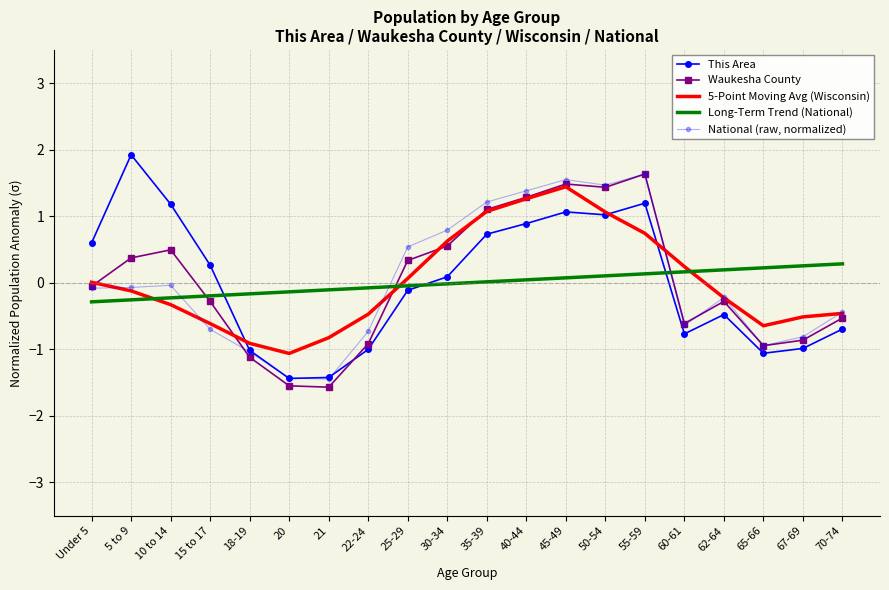

Where do Waukesha County and Long-Term Trend (National) first cross each other?

10 to 14 and 15 to 17